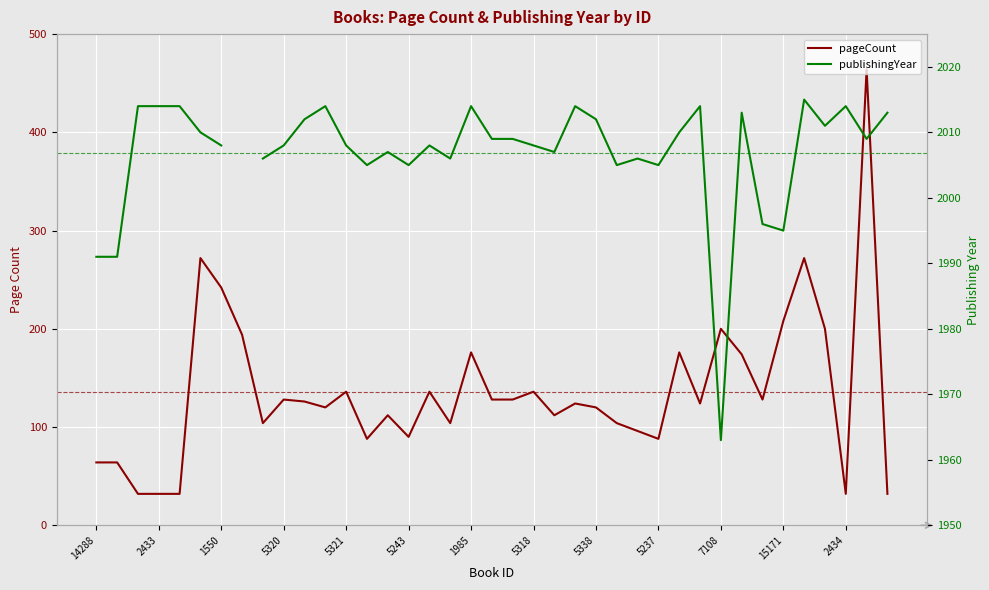

What is the approximate value of publishingYear at 20?

2009.0